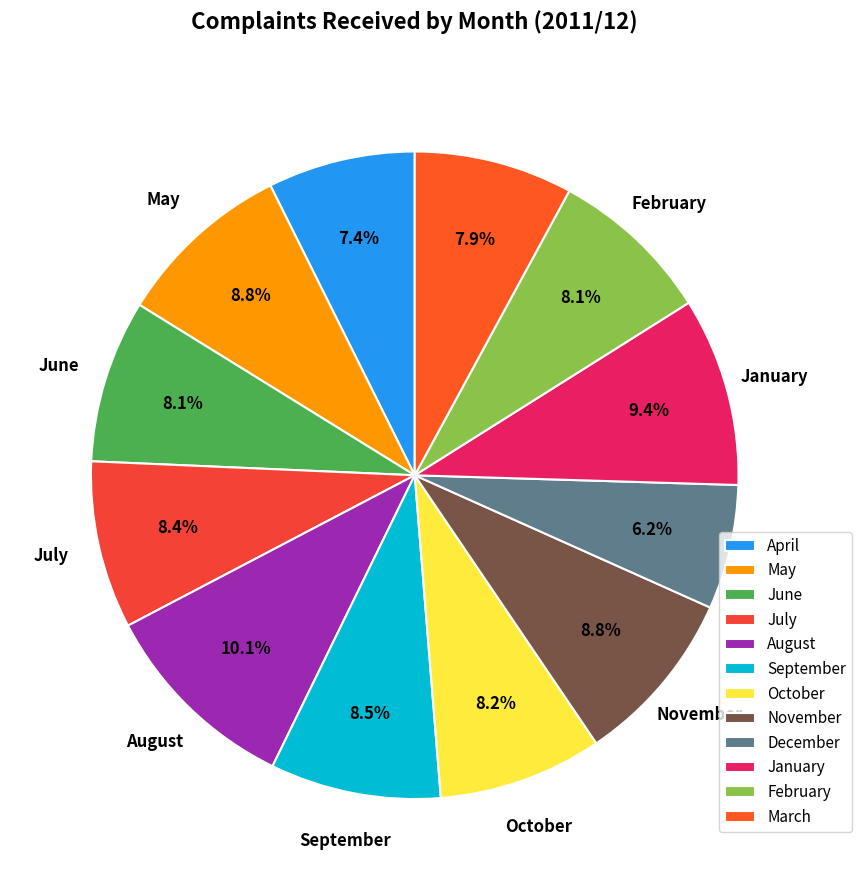

Which has a higher value, May or June?

May